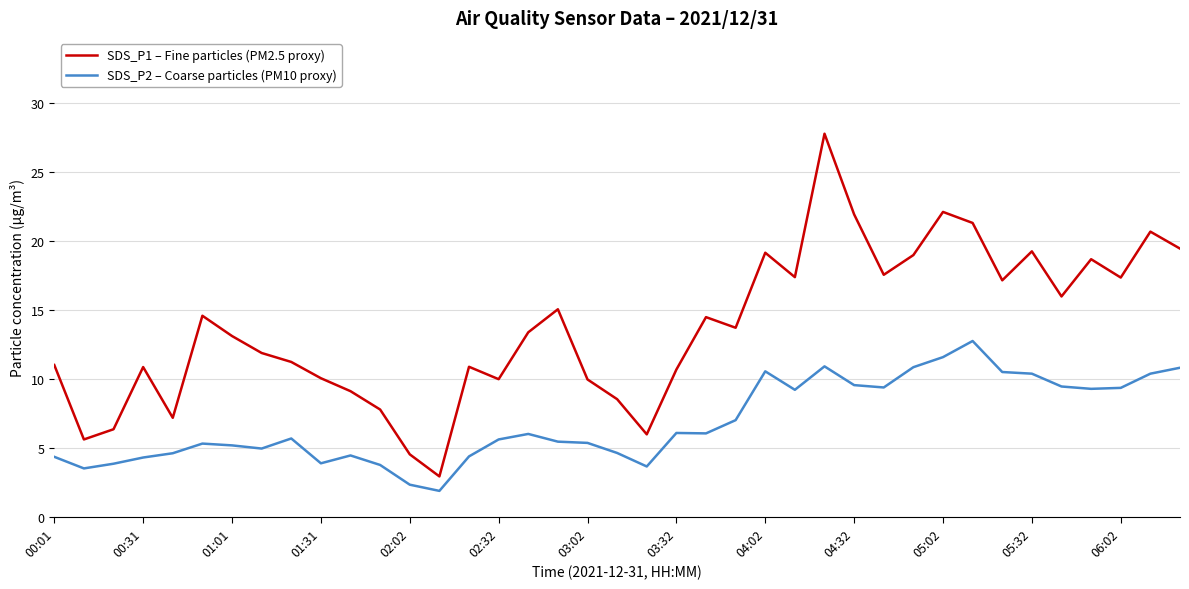

What is the lowest value of the SDS_P2 – Coarse particles (PM10 proxy) series?

1.9